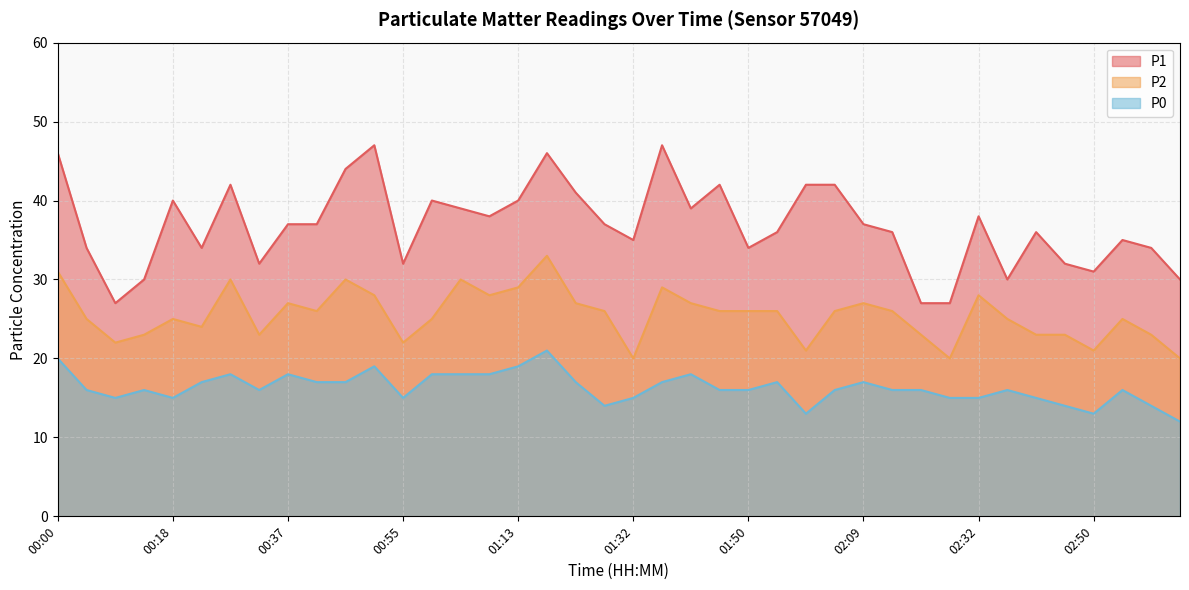

True or false: P2 has a value of 27 at 01:23.

True